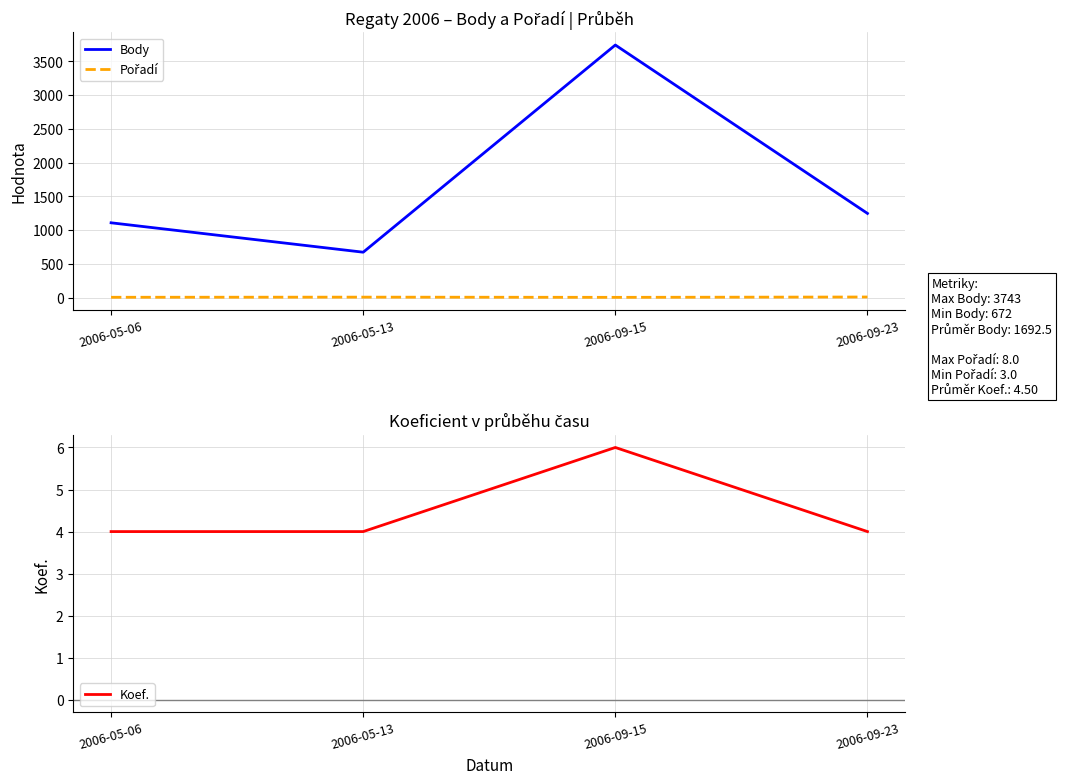

At which category is the sum across all series the highest?

2006-09-15